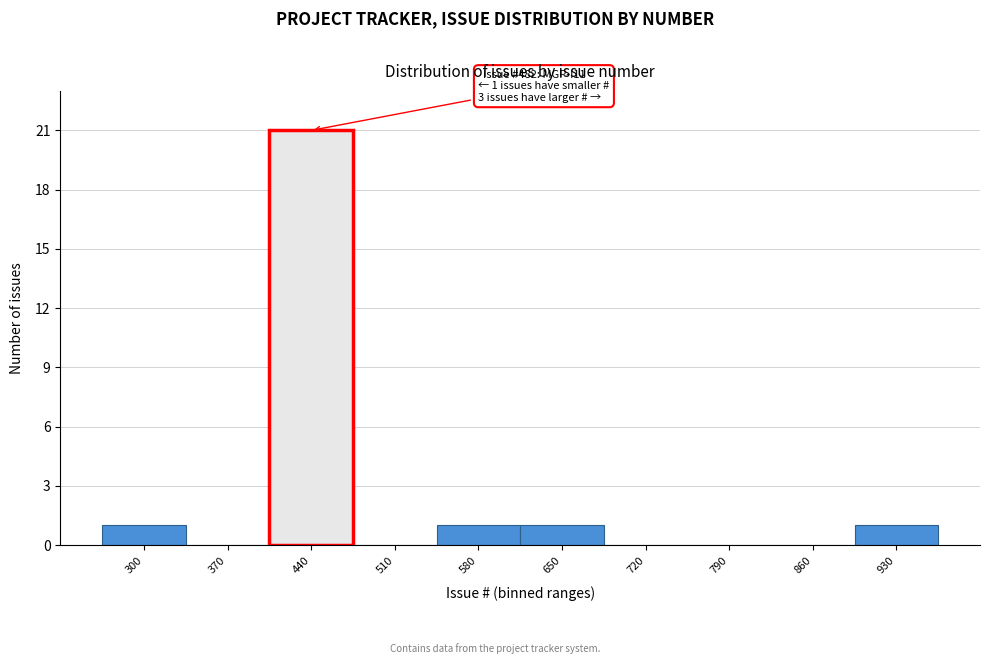

Reading left to right, extract all data points from this chart.

300=1	370=0	440=21	510=0	580=1	650=1	720=0	790=0	860=0	930=1